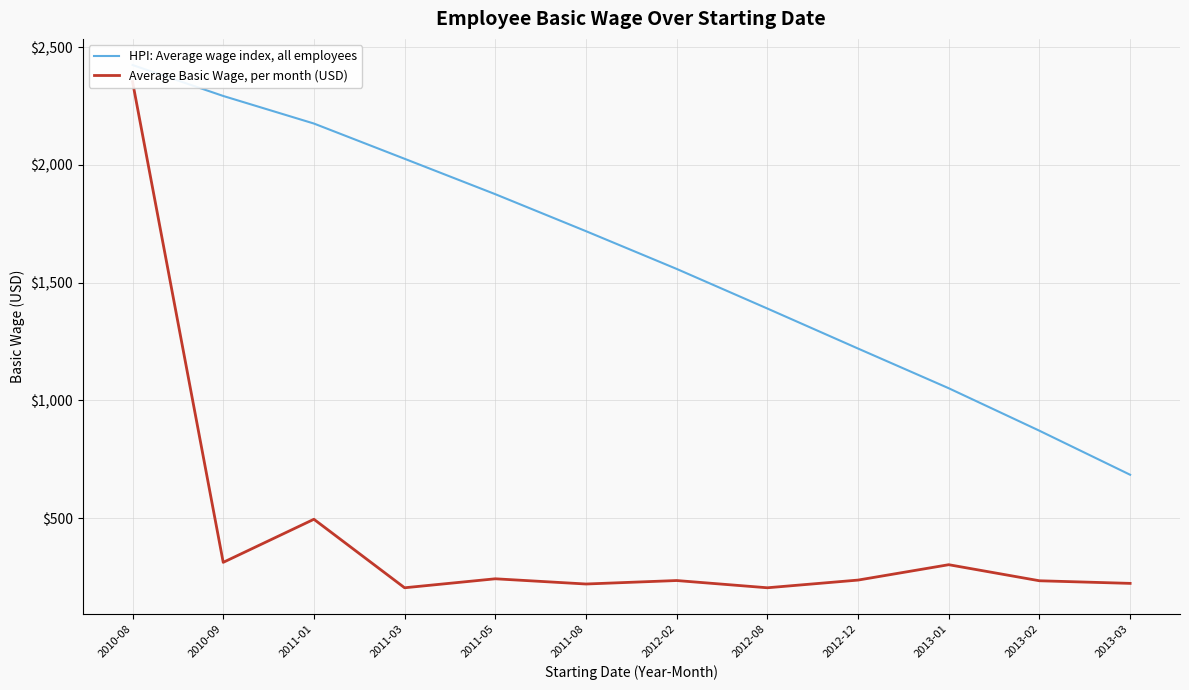

At which category is the sum across all series the highest?

2010-08